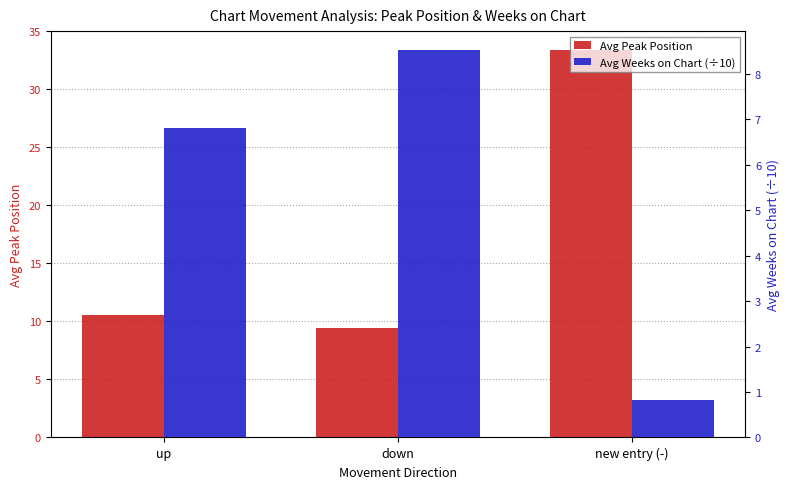

Reading left to right, what are all the values shown in this chart?

Avg Peak Position: up=10.6	down=9.4	new entry (-)=33.3
Avg Weeks on Chart (÷10): up=6.8	down=8.5	new entry (-)=0.8